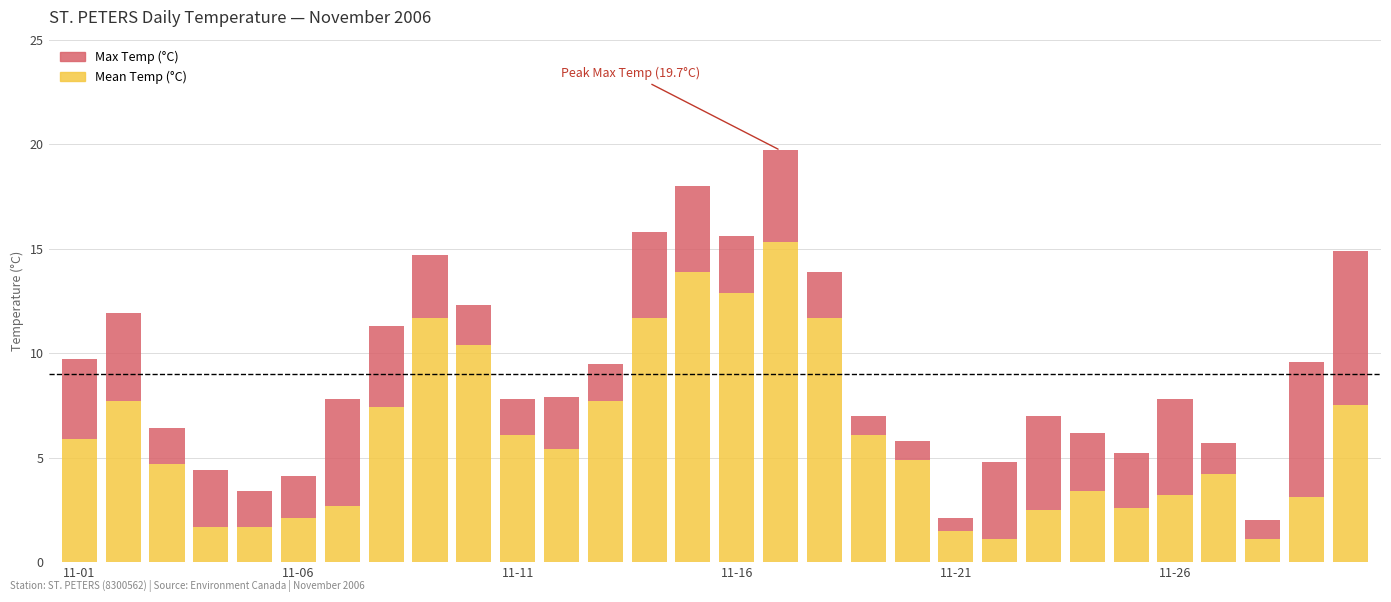

What is the difference between the maximum and minimum values in the Mean Temp (°C) series?

14.2